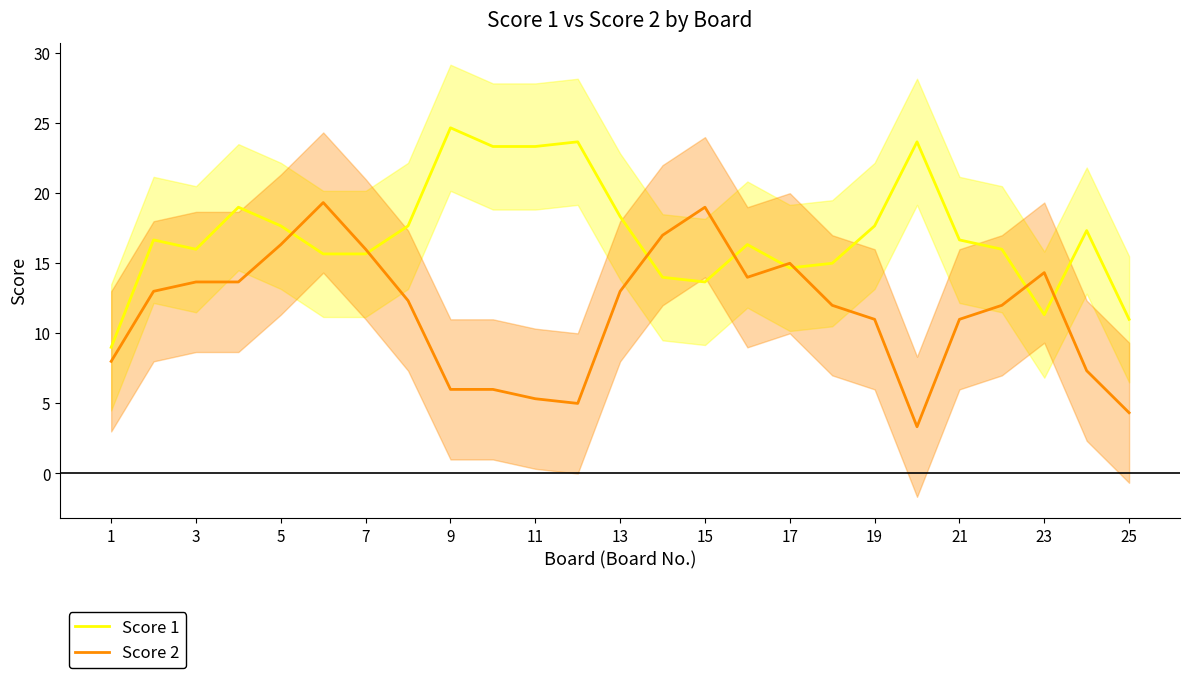

What is the lowest value of the Score 2 series?

3.3